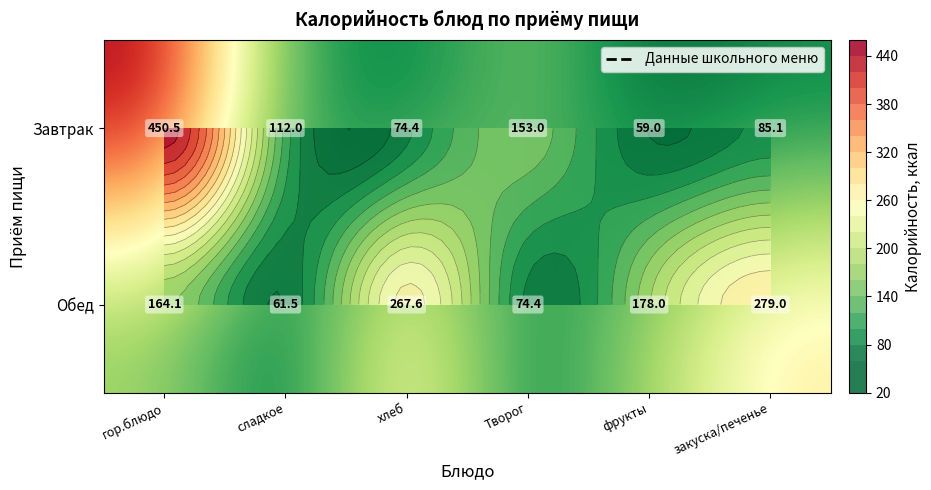

Which series has the largest total across all categories?

Обед